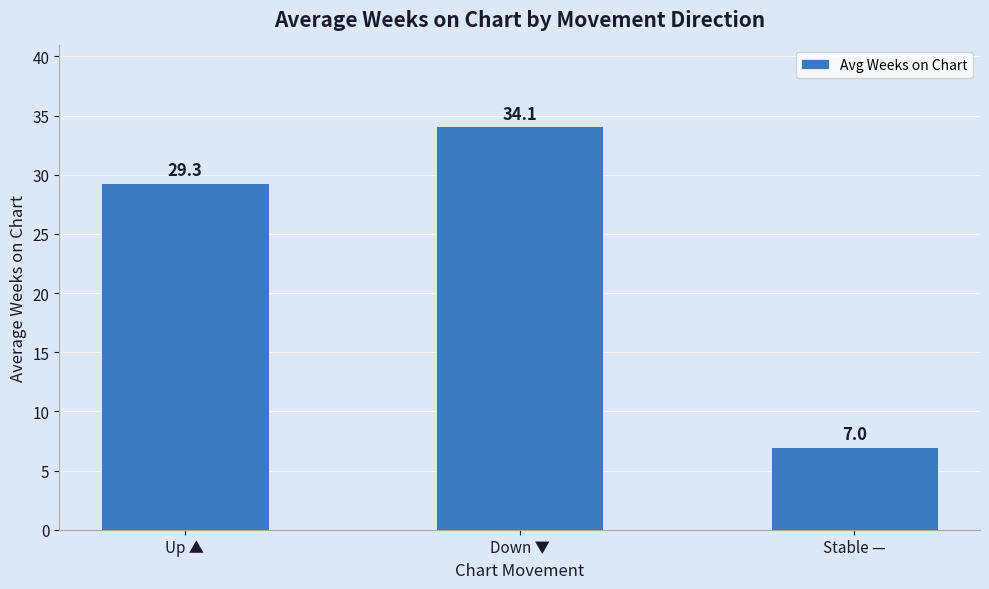

Rank the categories by value from highest to lowest.

Down ▼, Up ▲, Stable —